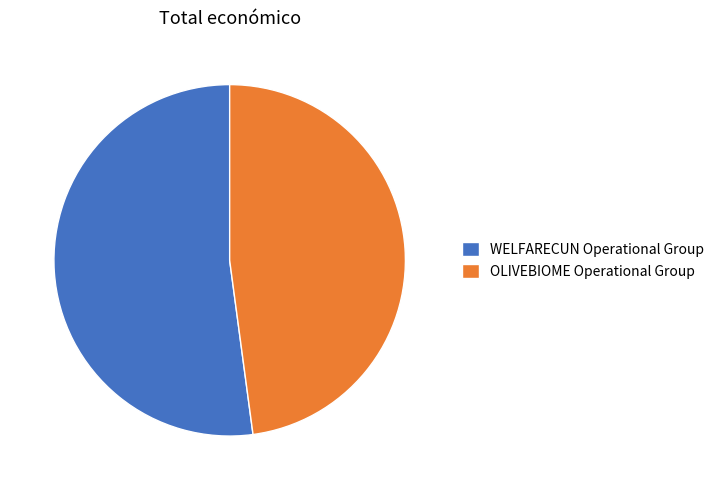

Between OLIVEBIOME Operational Group and WELFARECUN Operational Group, which is larger?

WELFARECUN Operational Group